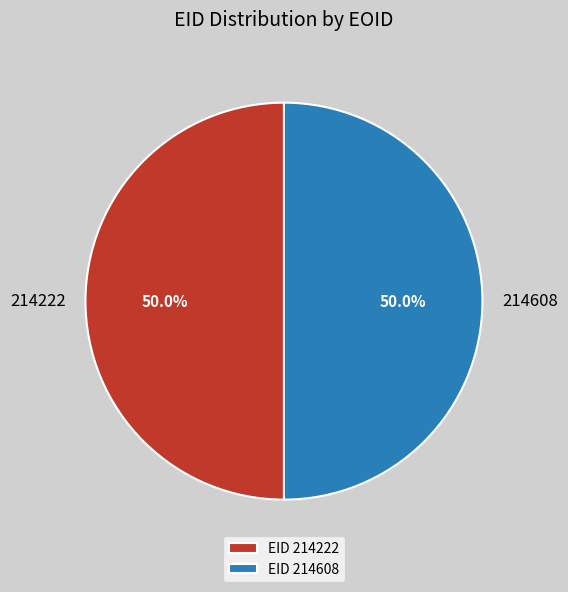

Count the number of slices in the pie.

2